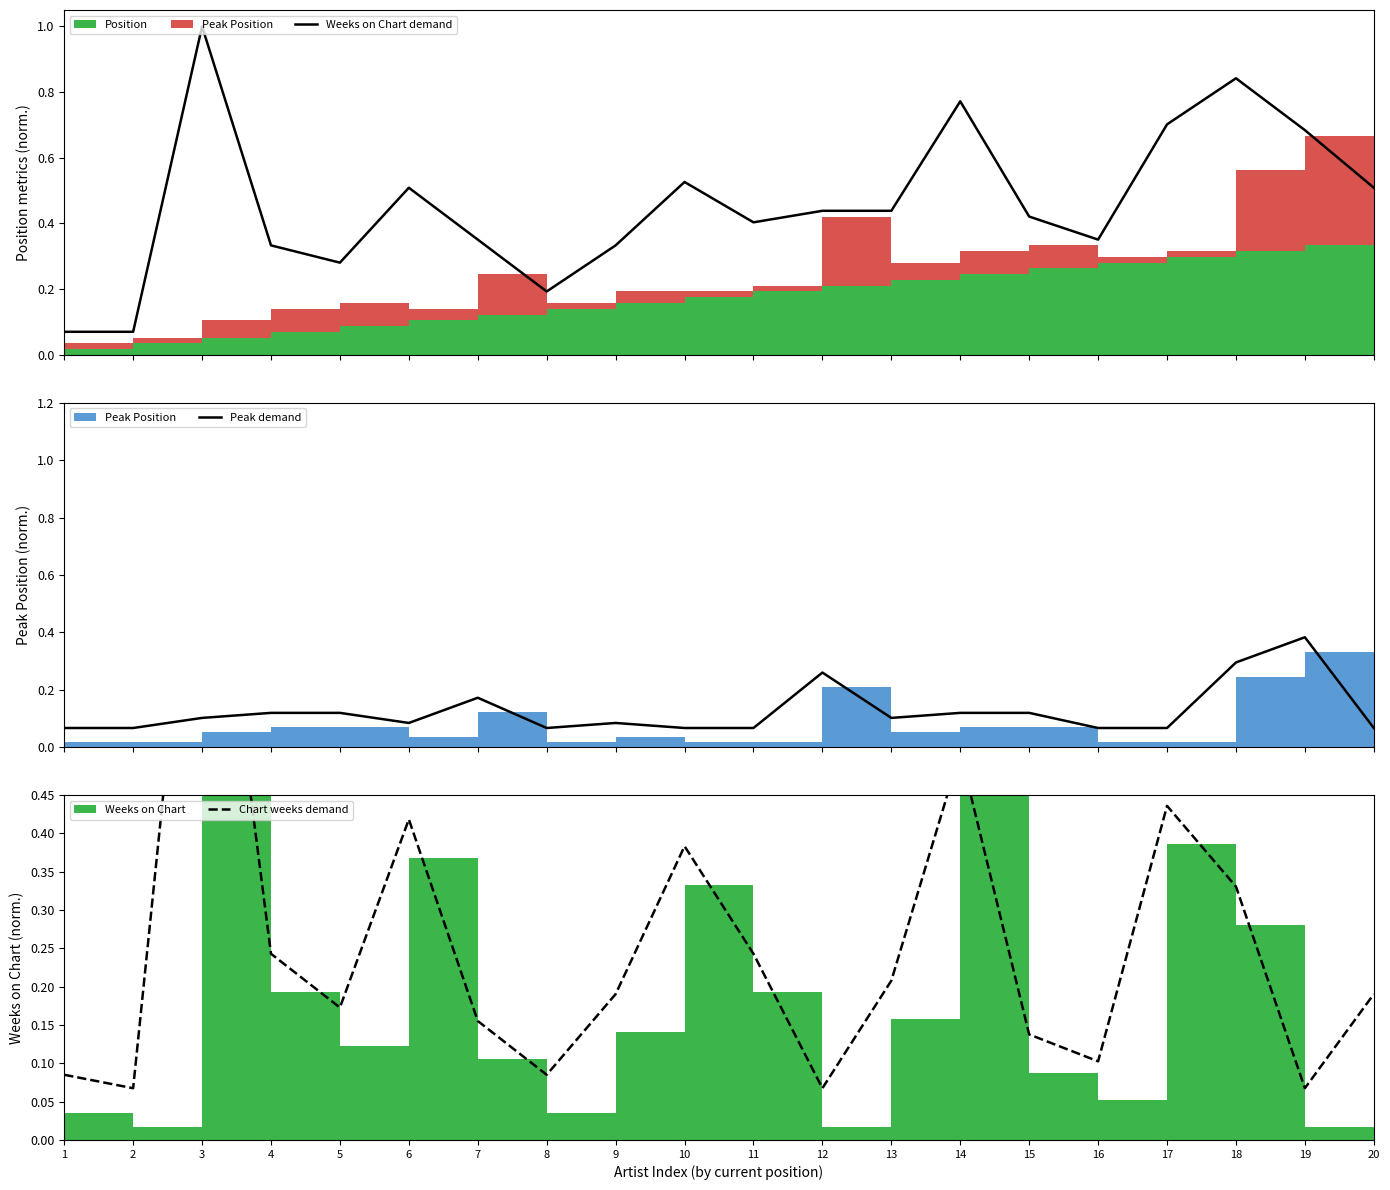

What is the average value of the Weeks on Chart demand series?

0.5